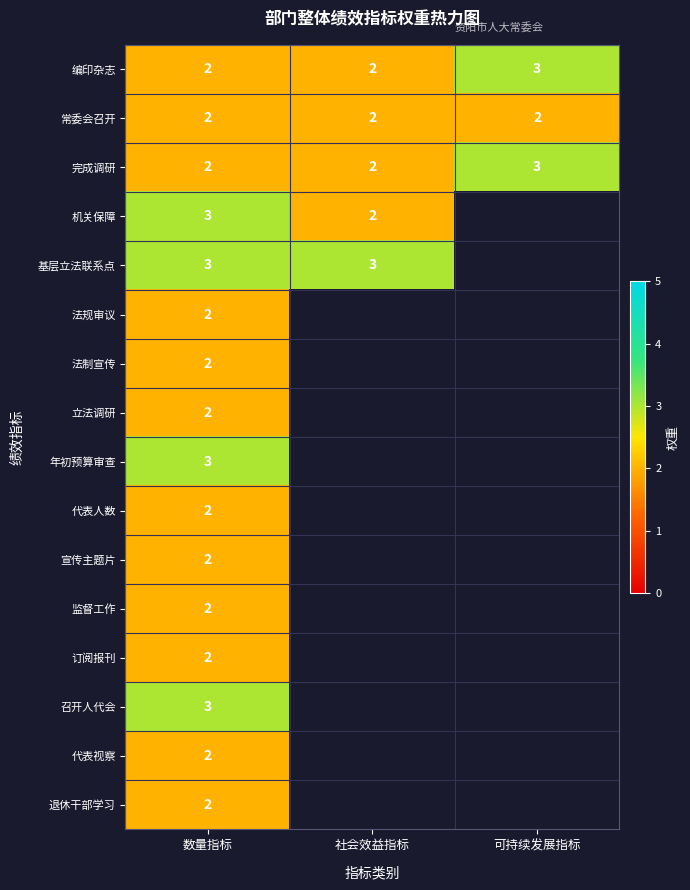

What is the total value across all series at 数量指标?

36